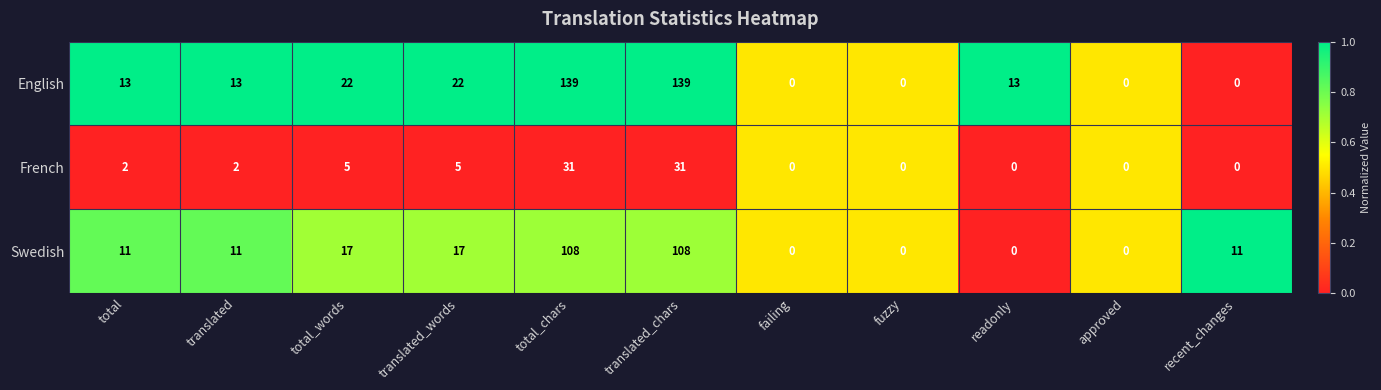

Is it true that English equals 34 at translated_words?

False